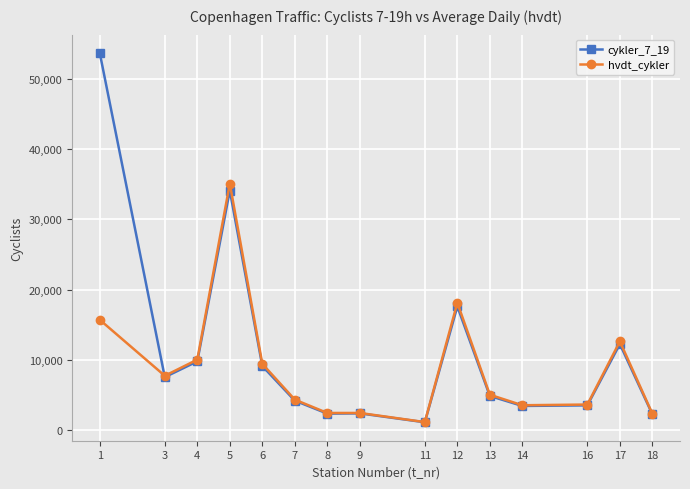

List the series in order of their peak value, highest first.

cykler_7_19, hvdt_cykler